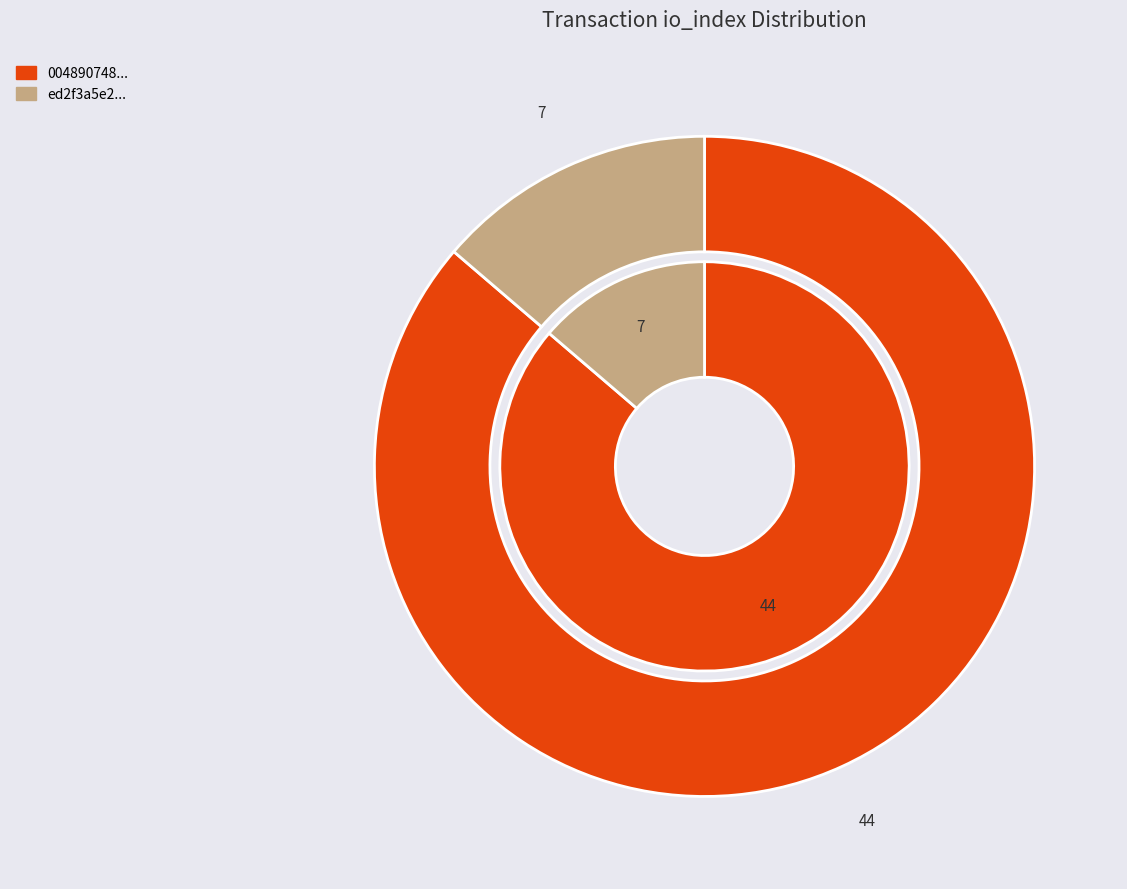

Does values_io_index represent more than half of the total?

Yes